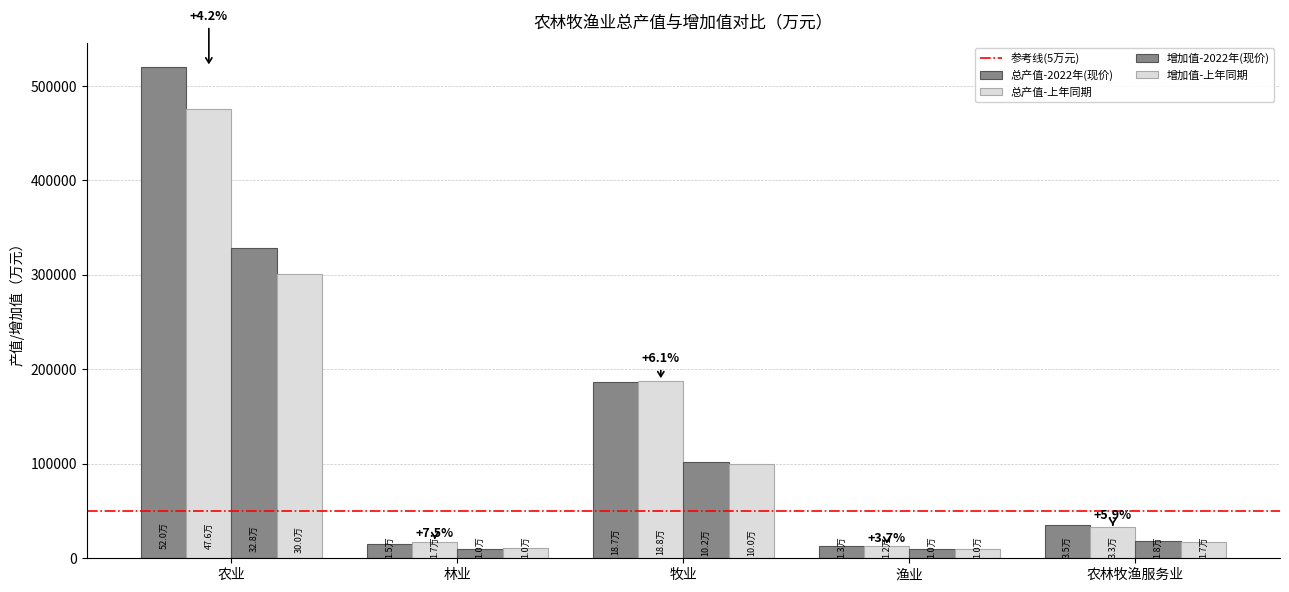

What is the label of the 2nd bar from the right?

渔业